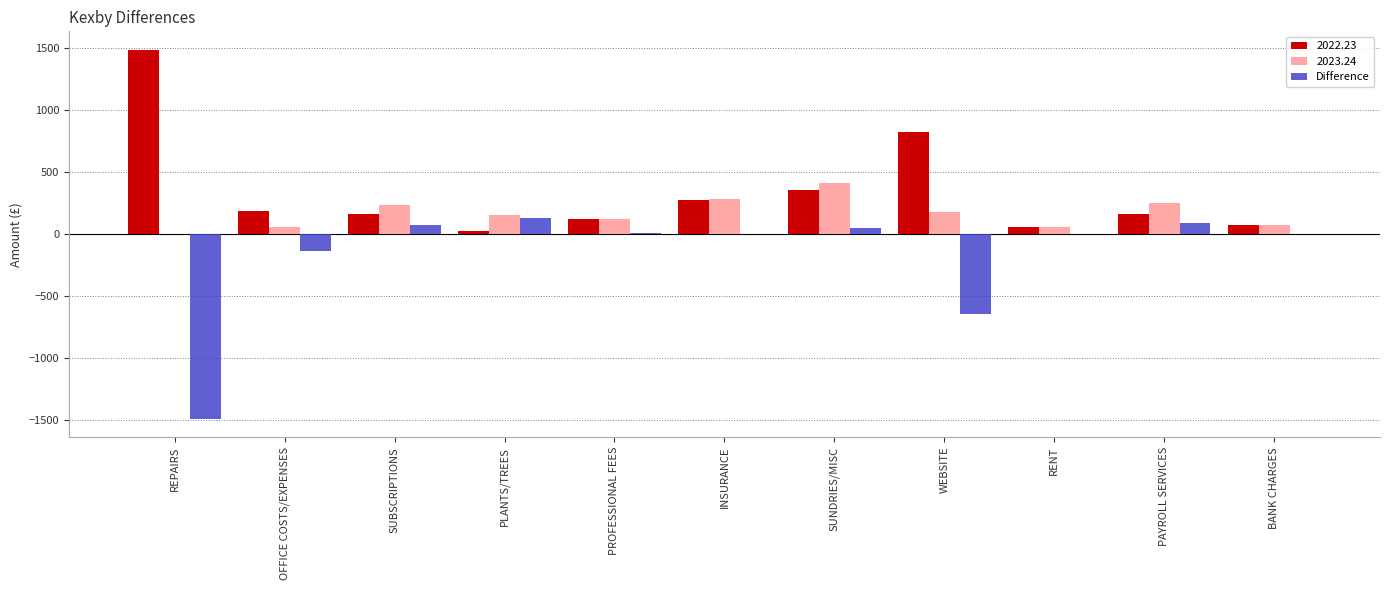

What is the sum of all 2022.23 values?

3730.3